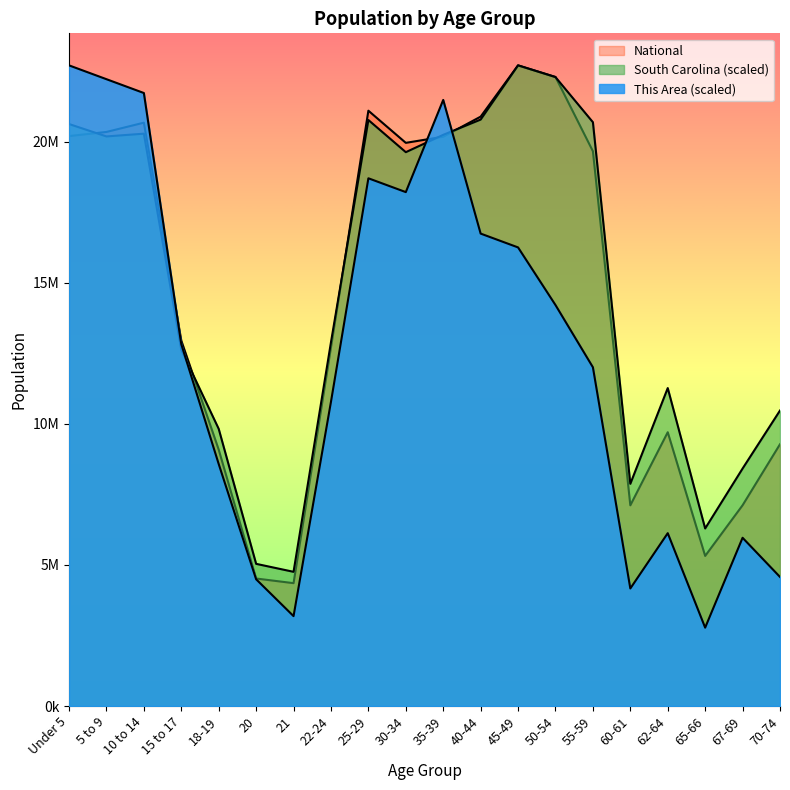

How many data points in National are less than 19664805?

10